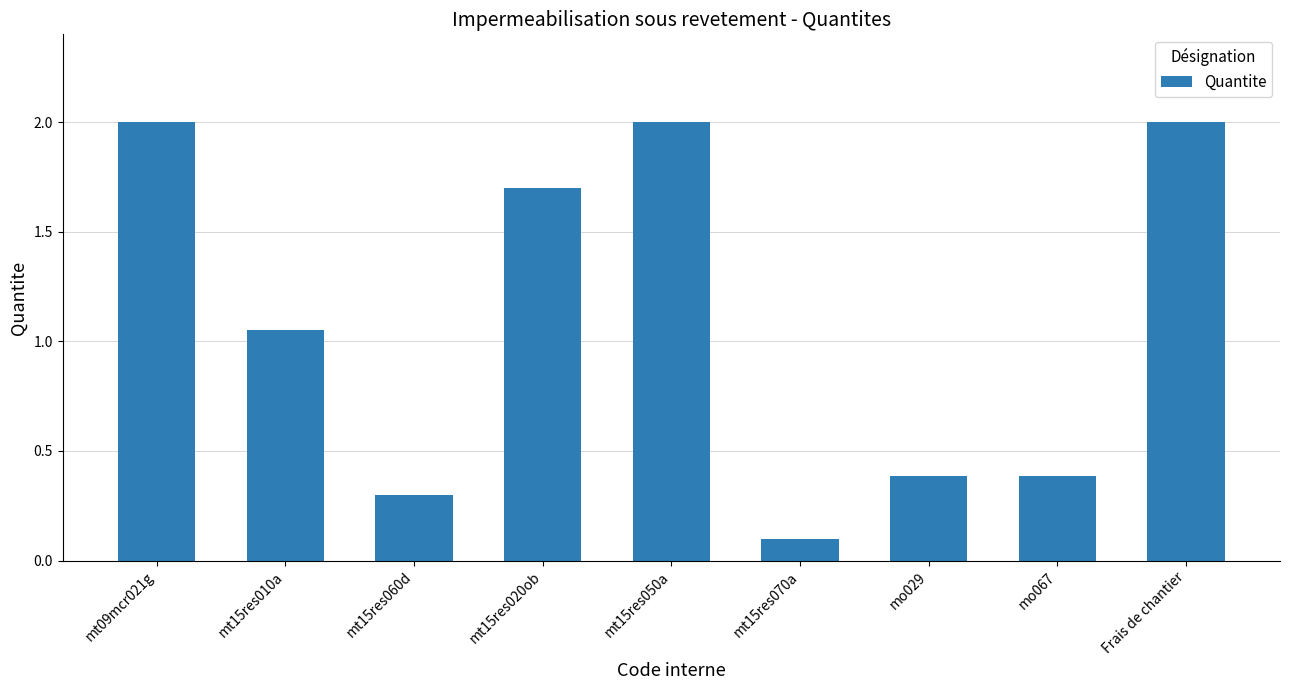

How many data points are above 1?

5